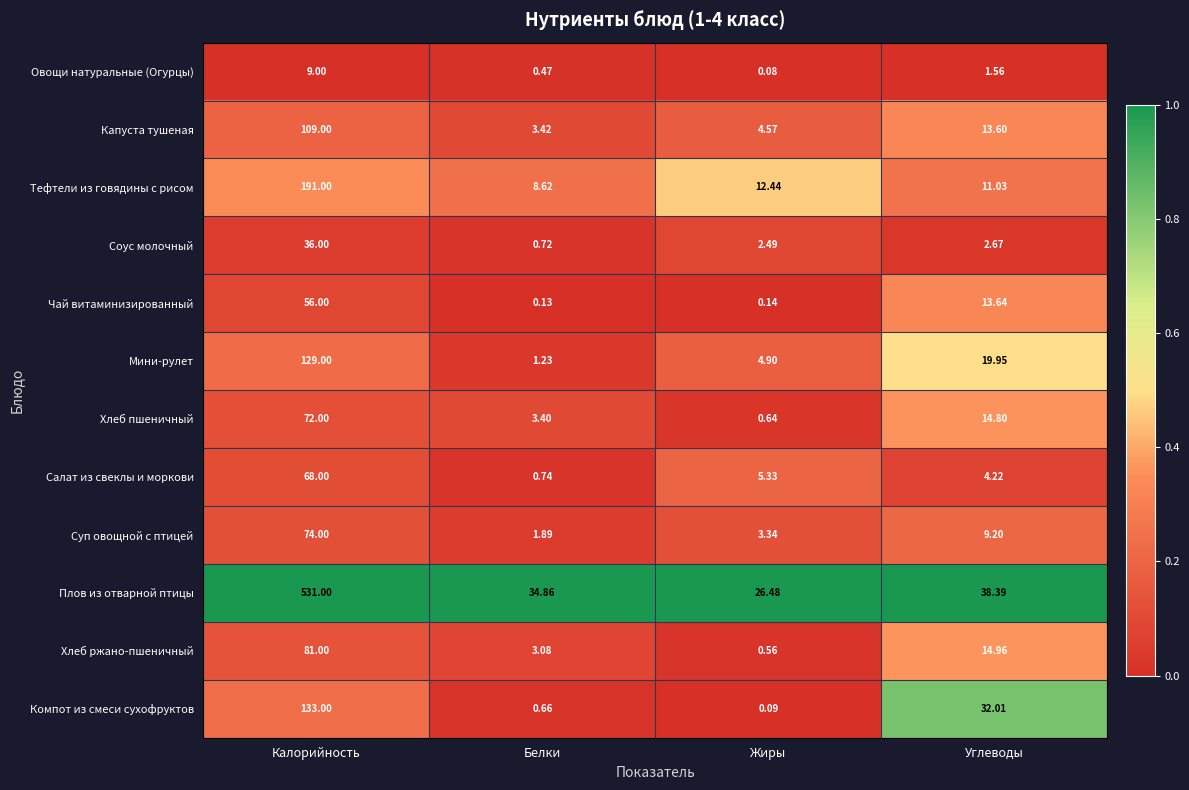

Rank the series at Калорийность from lowest to highest value.

Овощи натуральные (Огурцы), Соус молочный, Чай витаминизированный, Салат из свеклы и моркови, Хлеб пшеничный, Суп овощной с птицей, Хлеб ржано-пшеничный, Капуста тушеная, Мини-рулет, Компот из смеси сухофруктов, Тефтели из говядины с рисом, Плов из отварной птицы